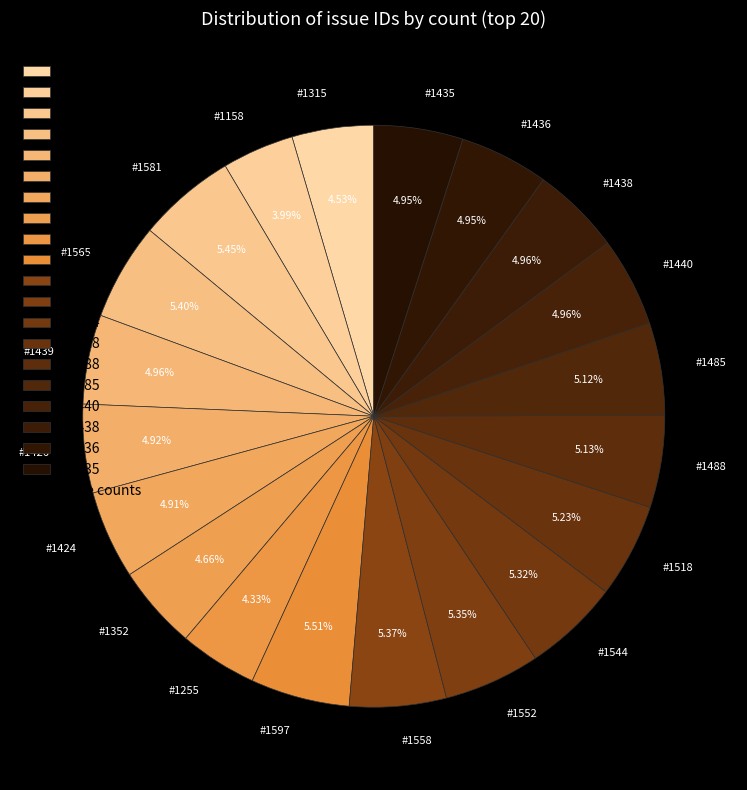

How many segments does this pie chart have?

20